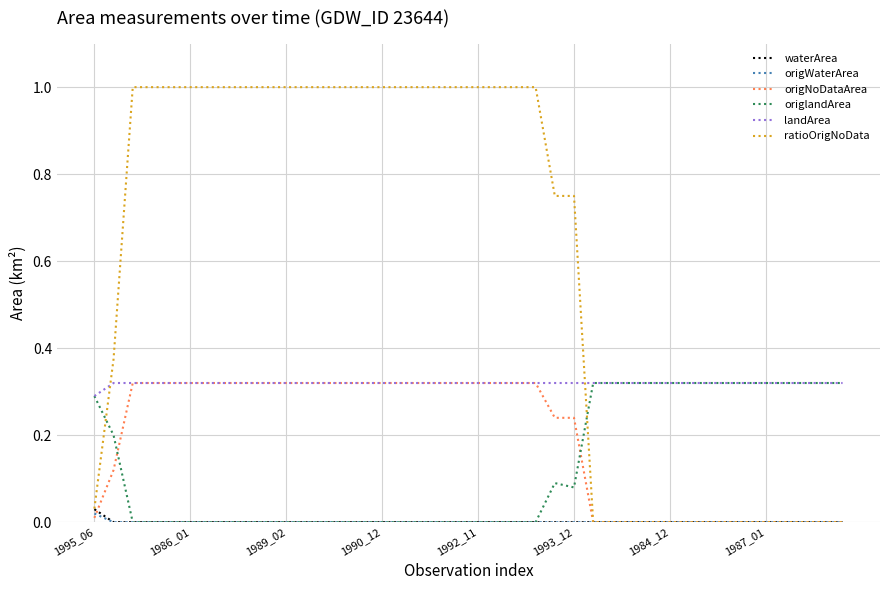

Which series has the largest range (max minus min)?

ratioOrigNoData